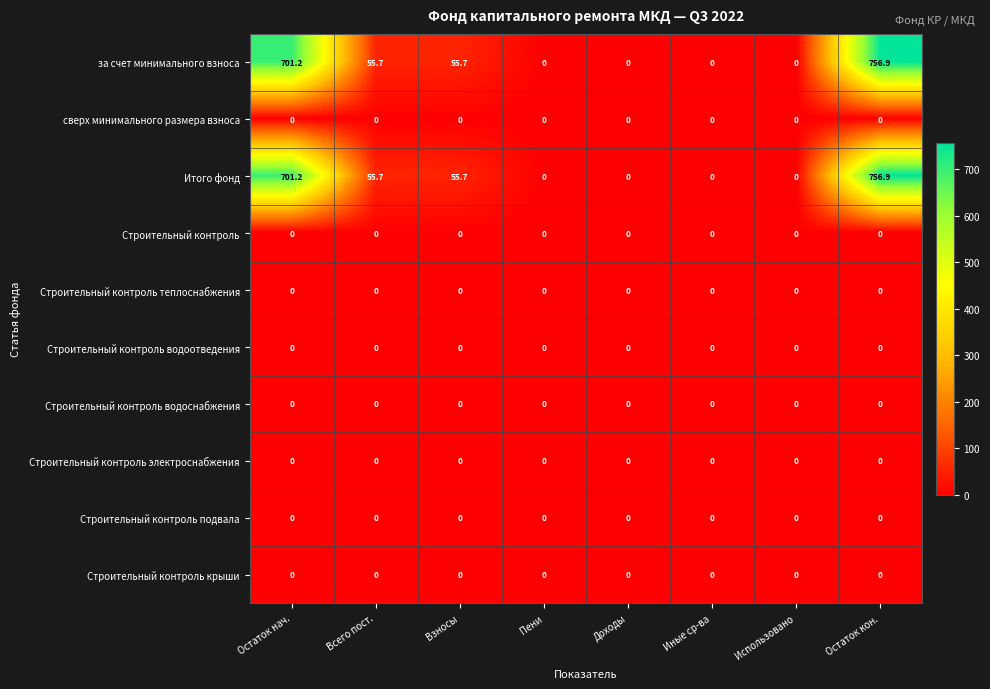

At which category is the sum across all series the highest?

Остаток кон.